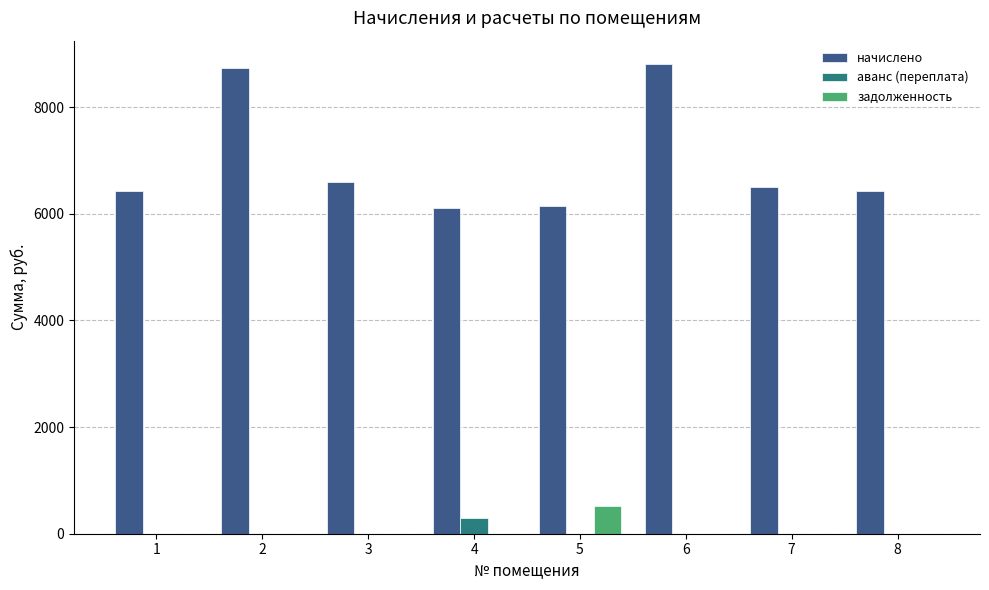

Is the value of начислено at 2 greater than the value of задолженность at 5?

Yes